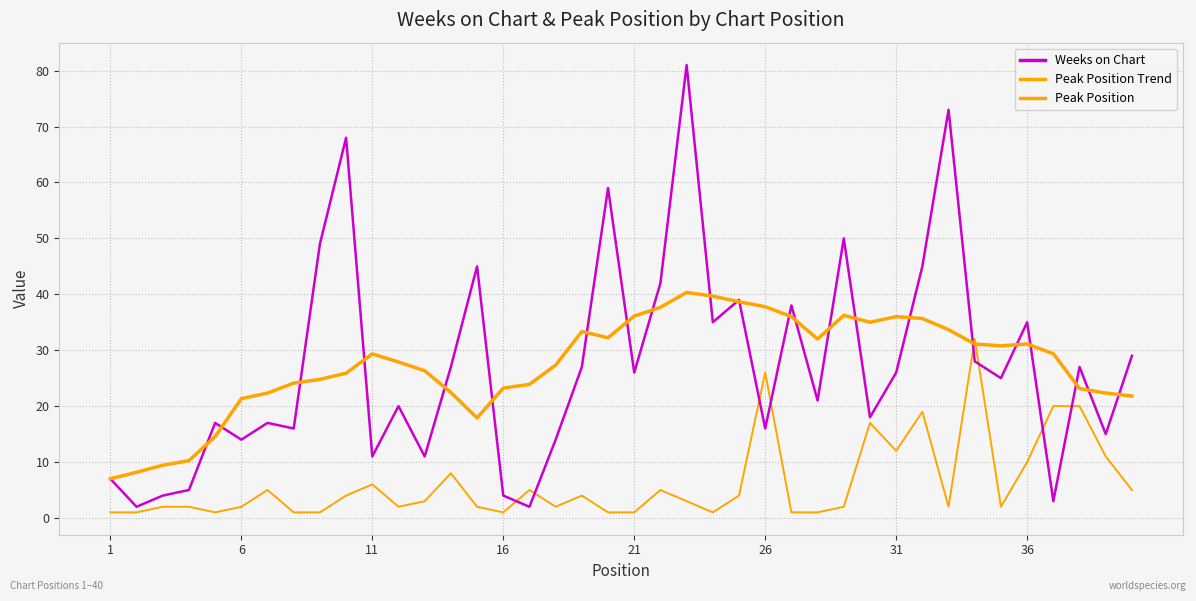

Is this an area chart (filled region under the line)?

No